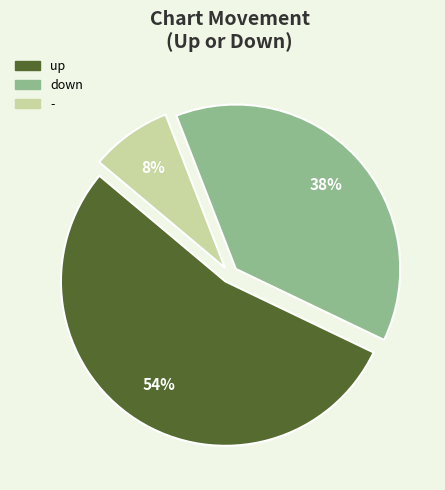

To the nearest percent, what portion does - represent?

8%